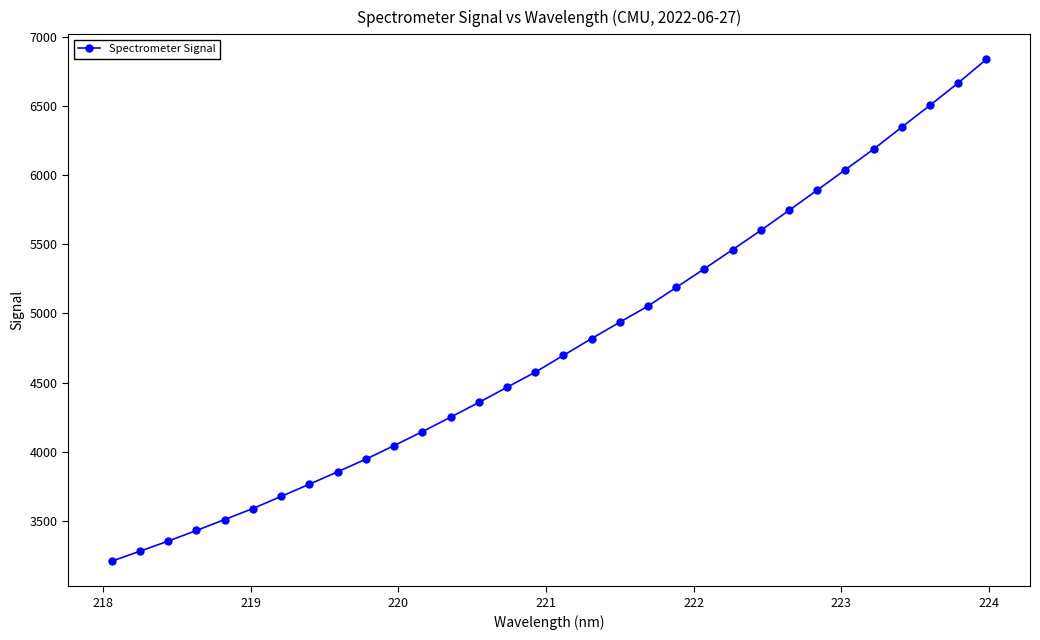

What is the greatest value displayed?

6839.1